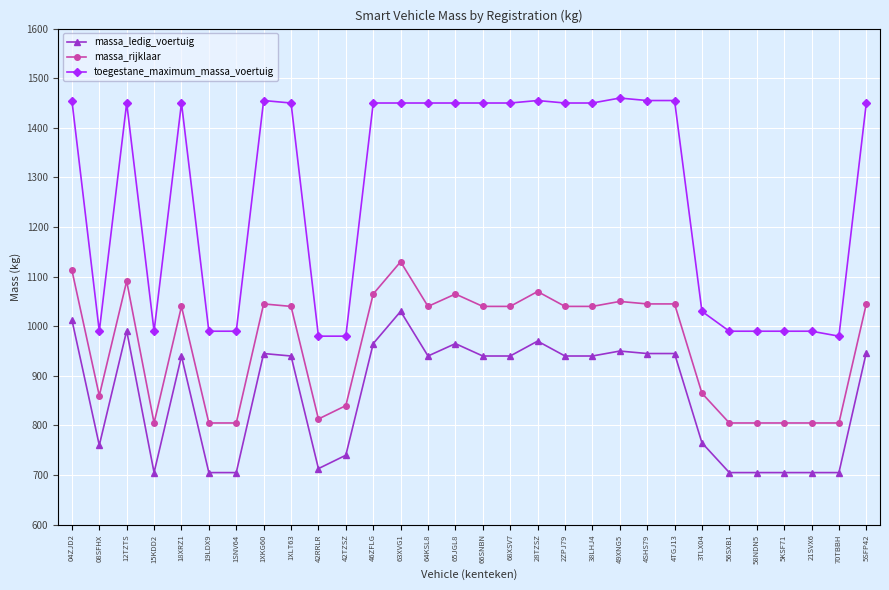

True or false: toegestane_maximum_massa_voertuig has a value of 419 at 1SNV64.

False